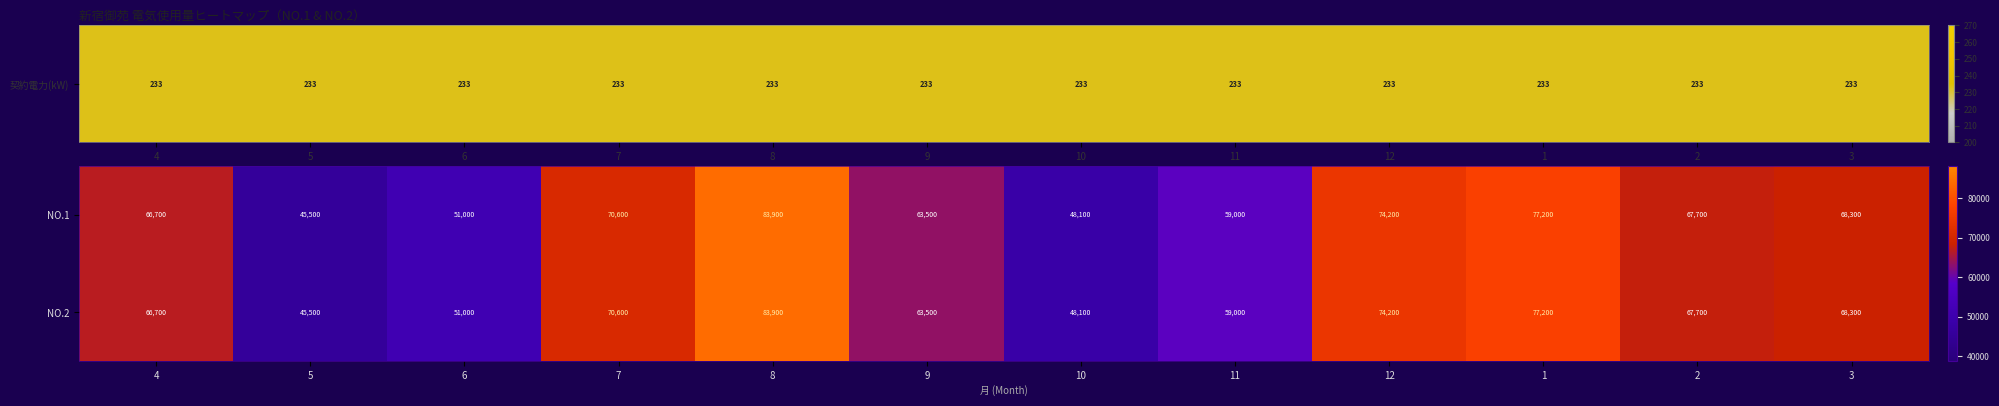

At how many categories does at least one series exceed 62688?

8